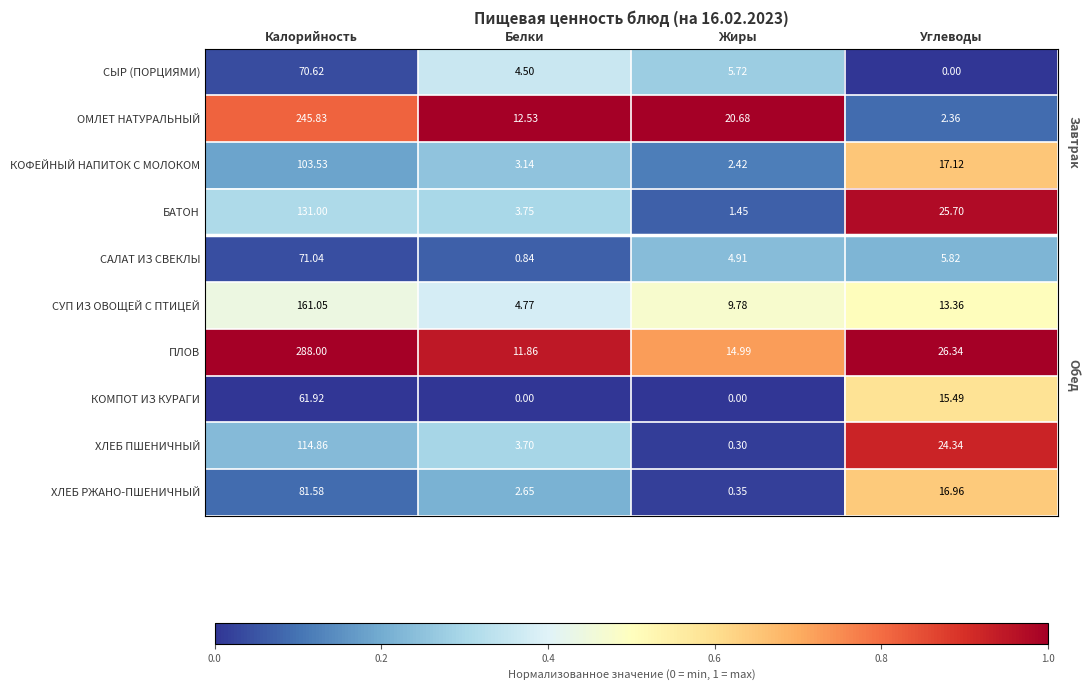

Which series has the largest range (max minus min)?

ПЛОВ